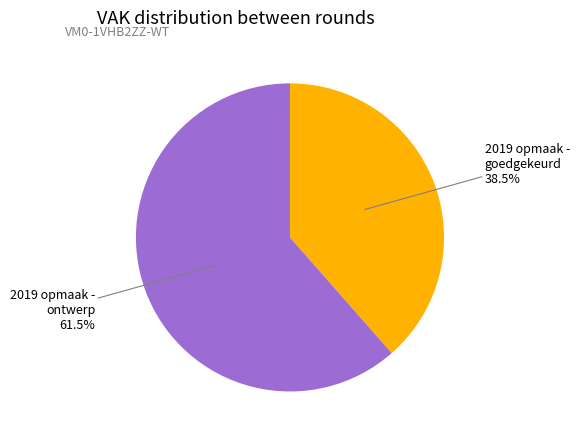

Is the sum of 2019 opmaak - ontwerp and 2019 opmaak - goedgekeurd greater than half?

Yes